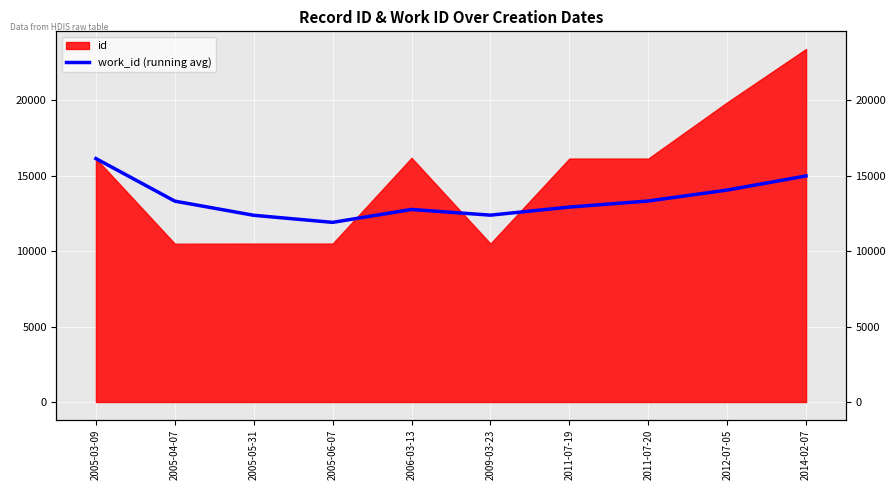

At which category does the data reach its first local valley?

2005-06-07